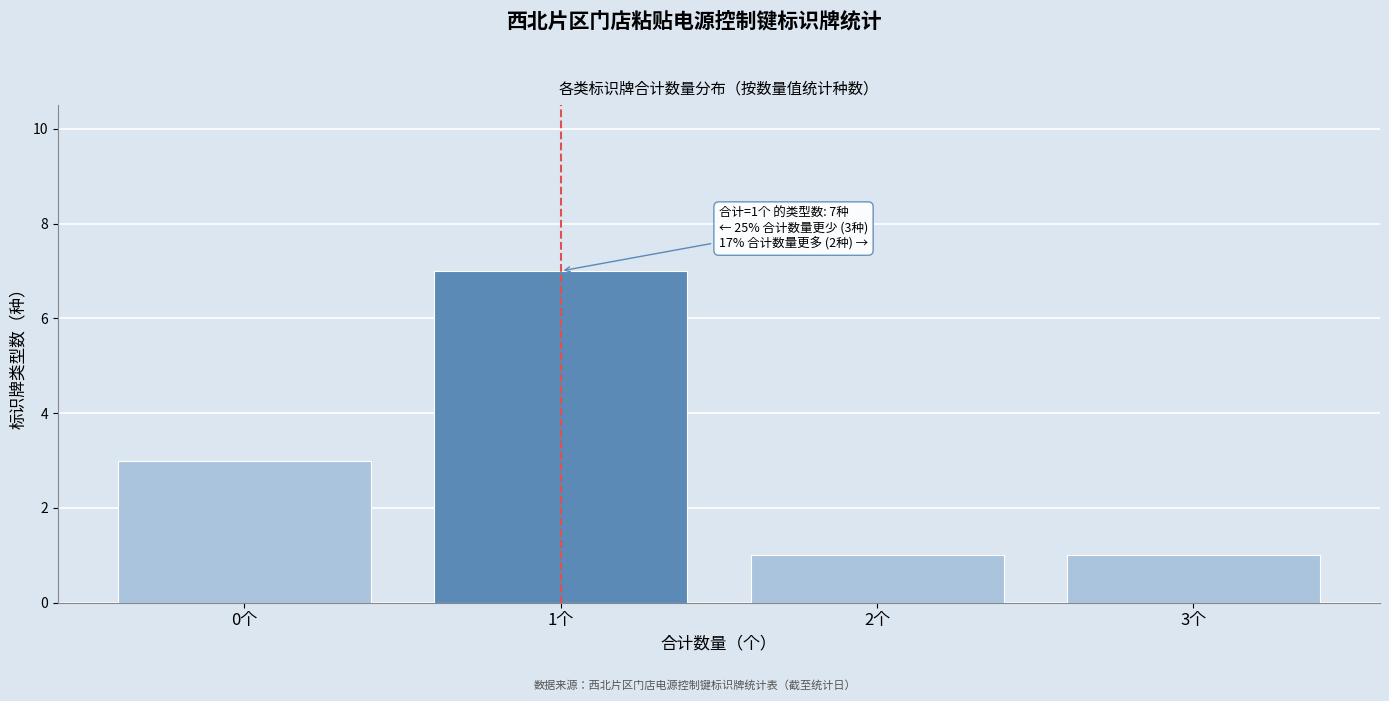

Reading left to right, extract all data points from this chart.

0个=3	1个=7	2个=1	3个=1